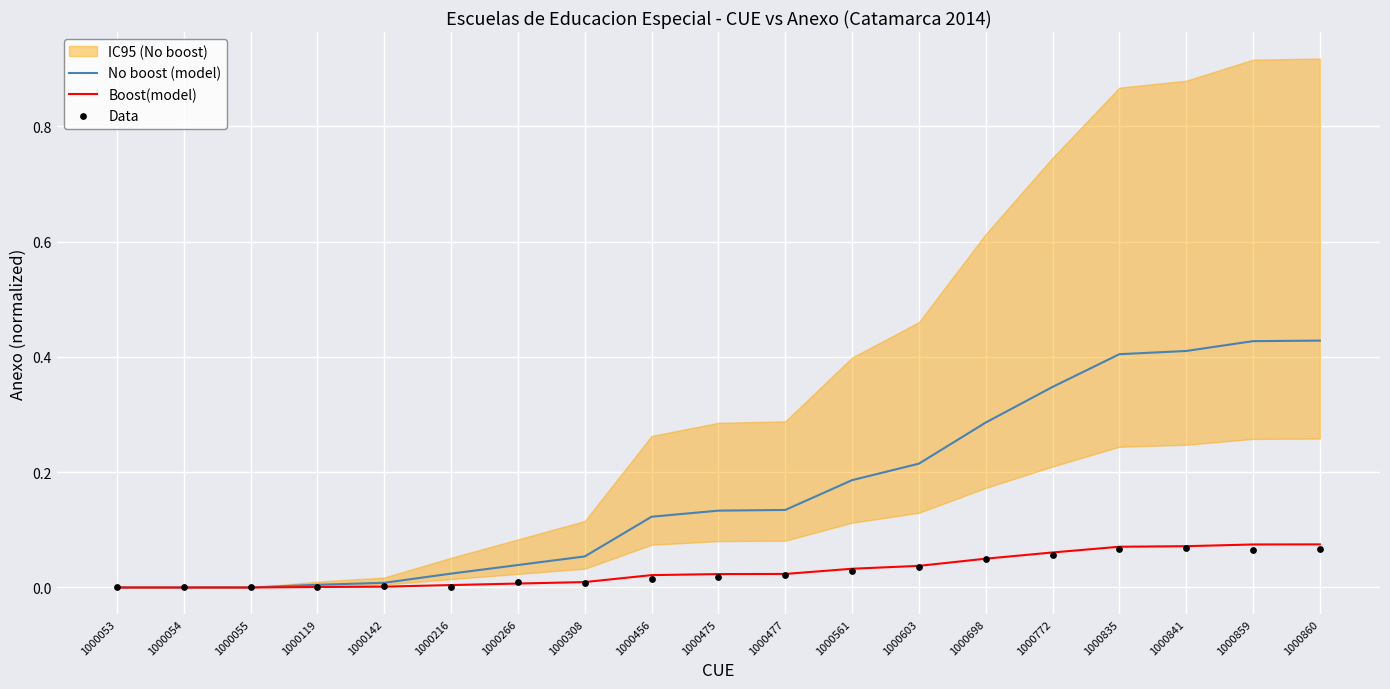

At how many categories does at least one series exceed 0?

18